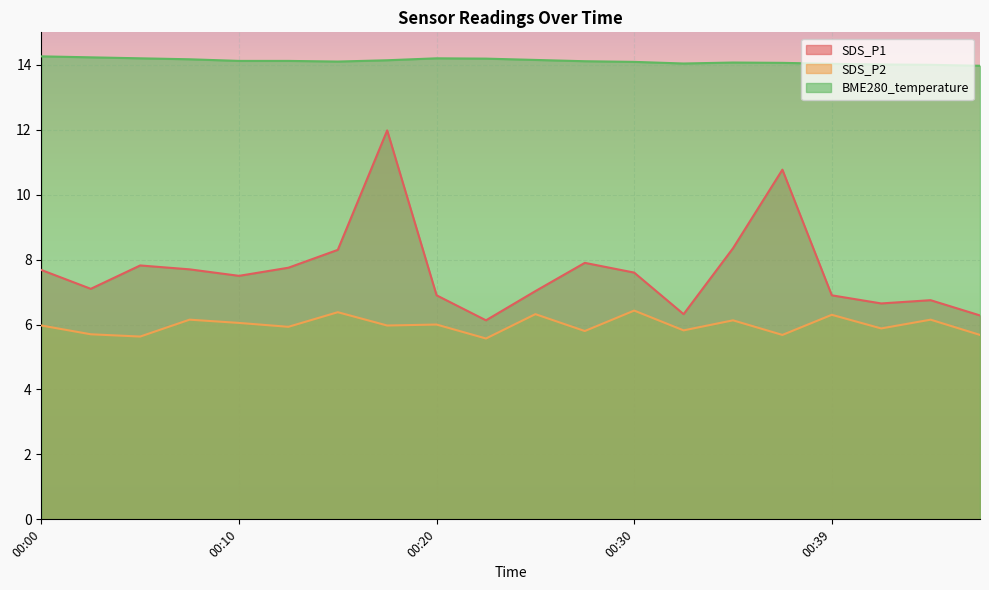

Rank the categories by BME280_temperature value from lowest to highest.

00:47, 00:44, 00:42, 00:39, 00:32, 00:37, 00:35, 00:30, 00:15, 00:27, 00:10, 00:12, 00:17, 00:25, 00:07, 00:22, 00:05, 00:20, 00:03, 00:00